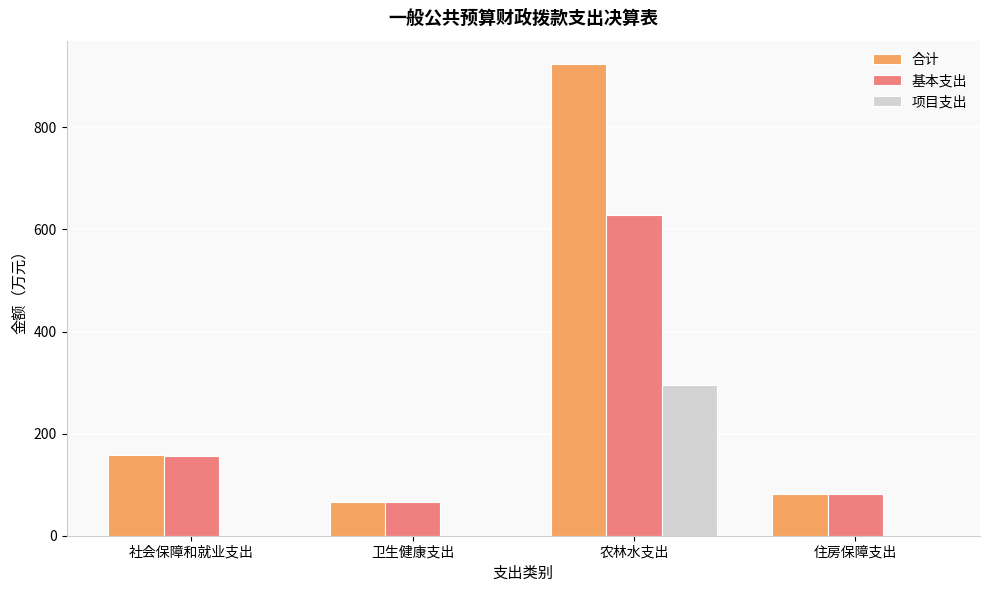

What is the highest value of the 项目支出 series?

294.9